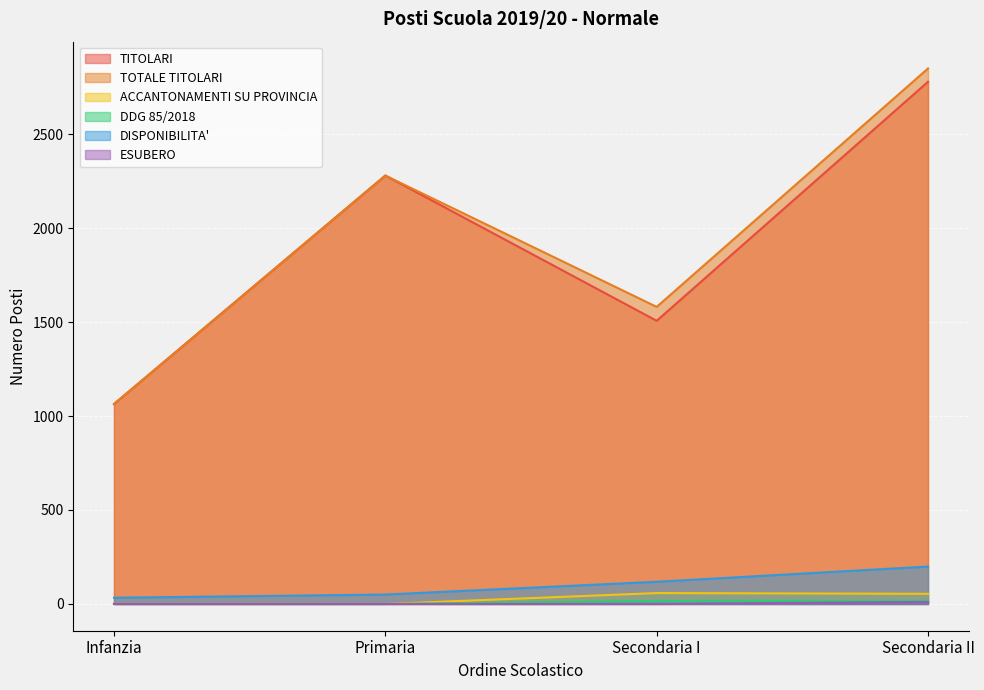

Reading left to right, extract all data points from this chart.

TITOLARI: 1064	2280	1507	2779
TOTALE TITOLARI: 1064	2280	1581	2850
ACCANTONAMENTI SU PROVINCIA: 0	0	58	54
DDG 85/2018: 0	0	16	17
DISPONIBILITA': 33	50	118	199
ESUBERO: 0	0	0	11